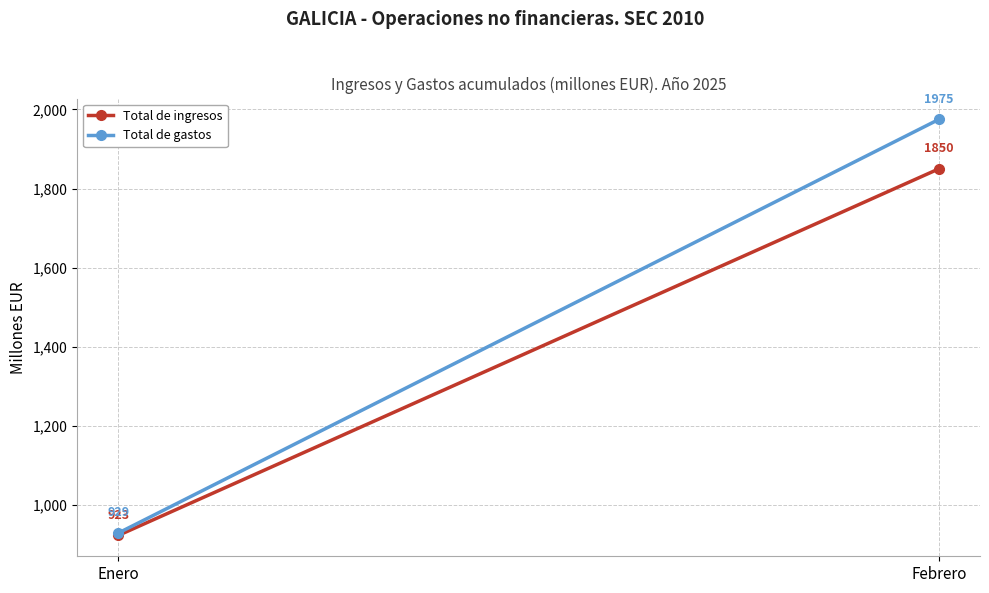

Is it true that Total de ingresos equals 923 at Enero?

True